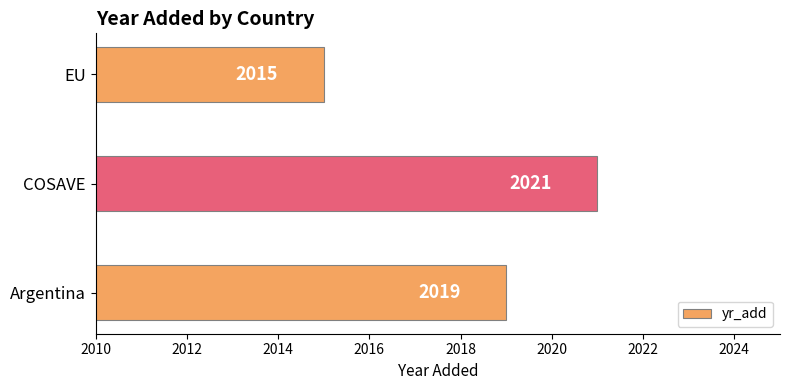

Is it true that the value at COSAVE is 2021?

True